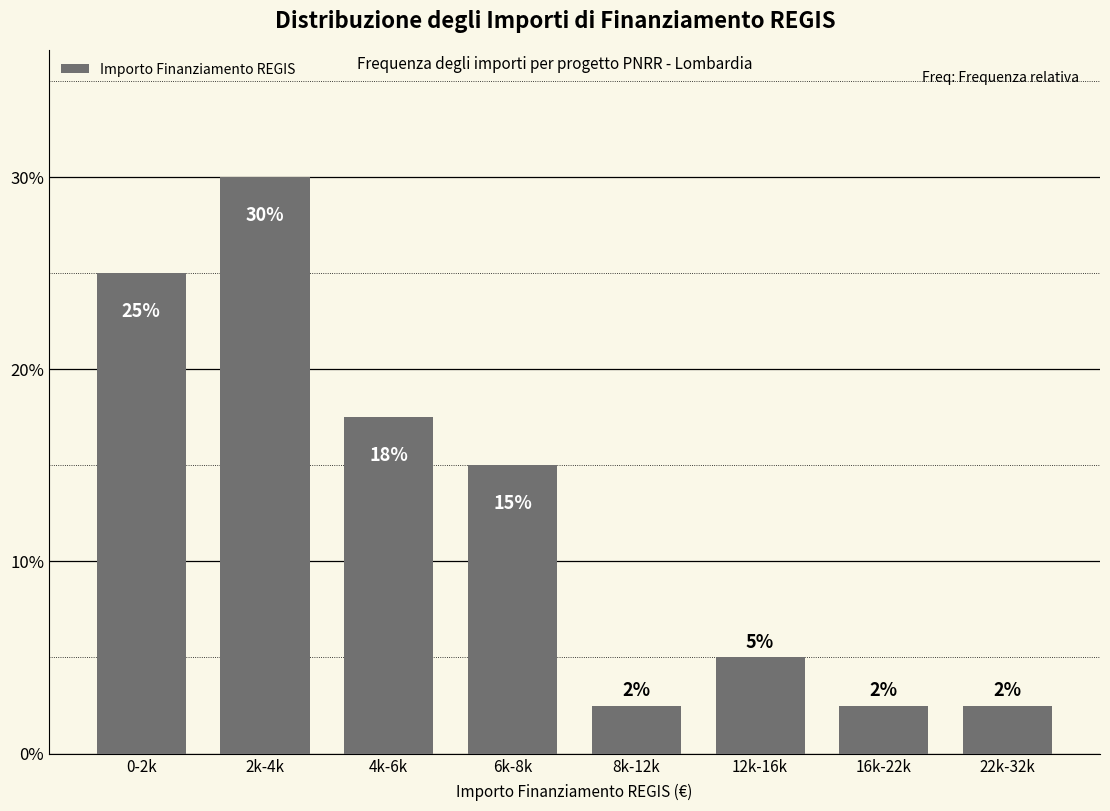

The chart shows a value of 2.5 at 8k-12k. True or false?

True